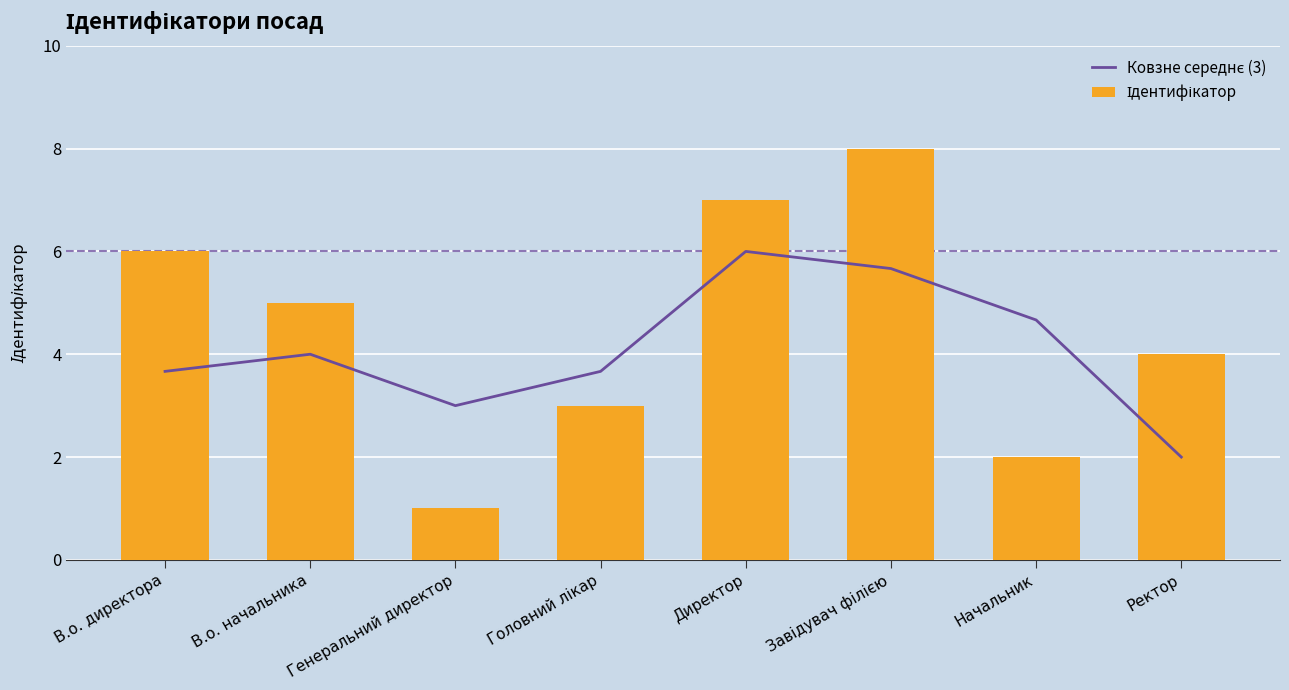

Does the chart contain any negative values?

No